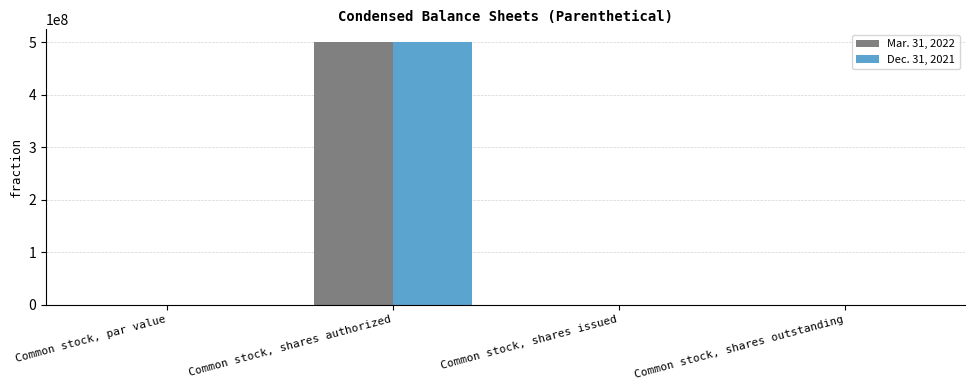

Does the chart contain stacked bars?

No